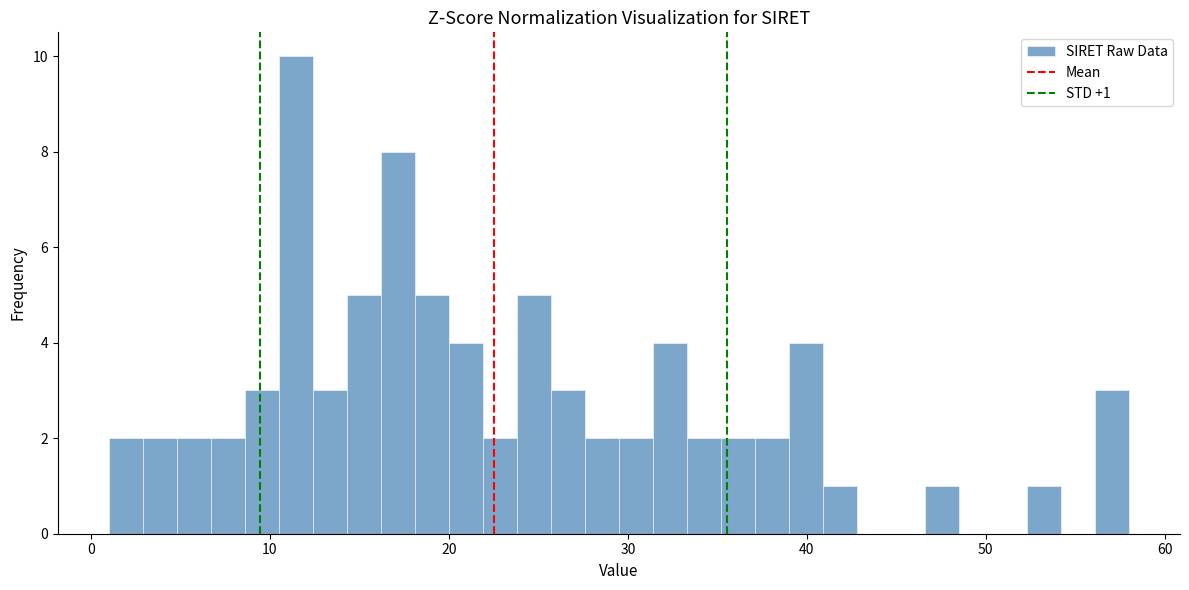

Read against the x-axis, roughly where is the centre of the tallest bar?

11